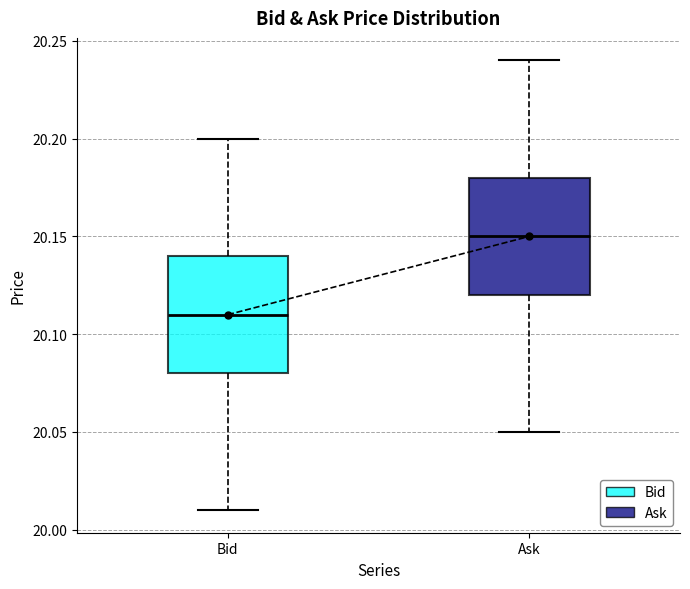

Reading left to right, transcribe this box plot: for each box, give where its median line is, the range the box spans, and where its two whiskers end, as read against the y-axis. The values are not printed on the chart, so give them approximately, as read against the axis.

Bid: median 20.11, box 20.08 to 20.14, whiskers 20.01 to 20.20
Ask: median 20.15, box 20.12 to 20.18, whiskers 20.05 to 20.24